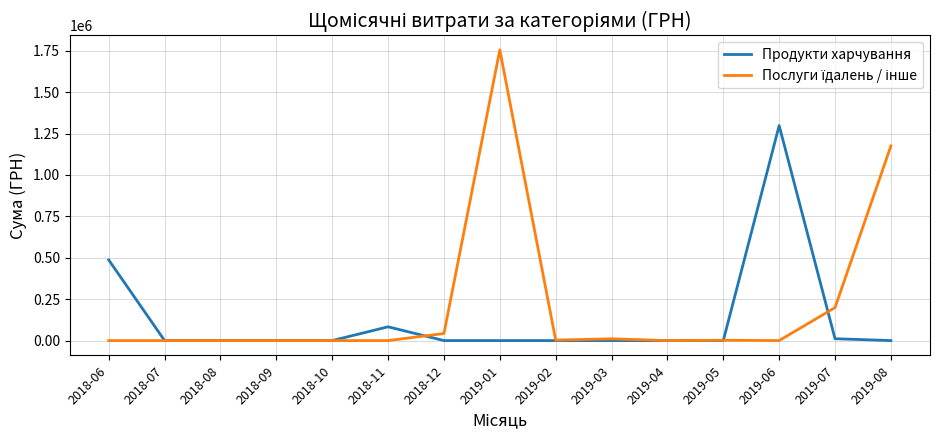

At which category is the sum across all series the highest?

2019-01